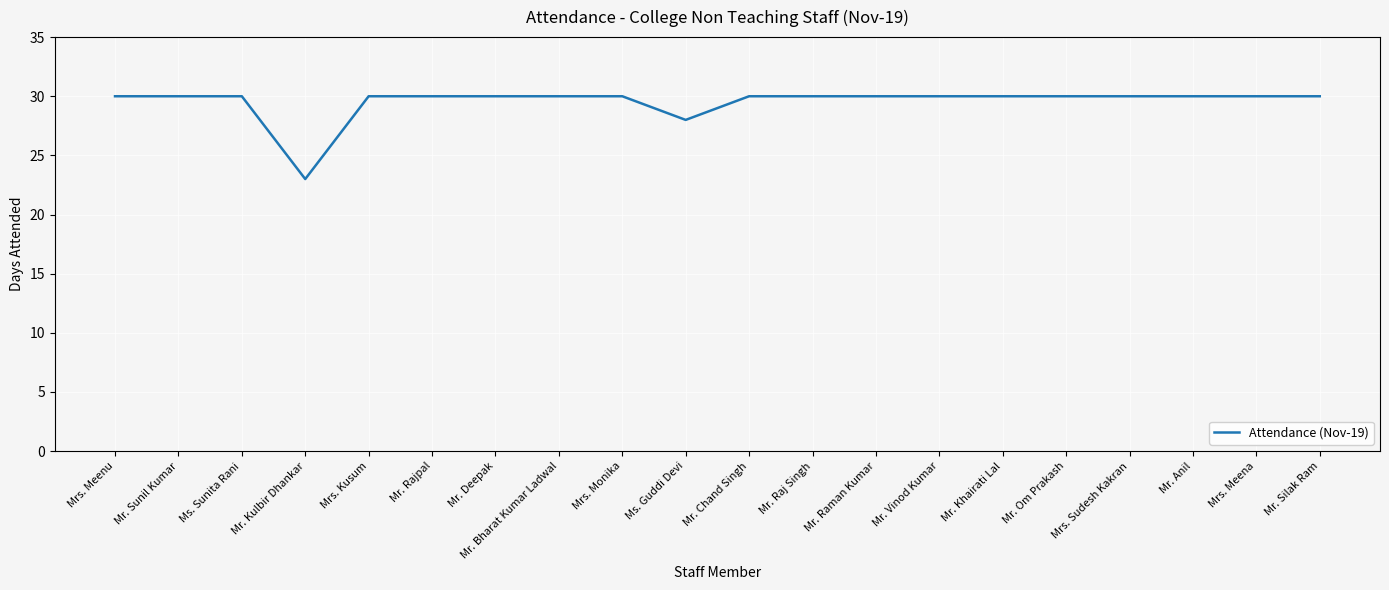

Which category has the lowest value across all series?

Mr. Kulbir Dhankar